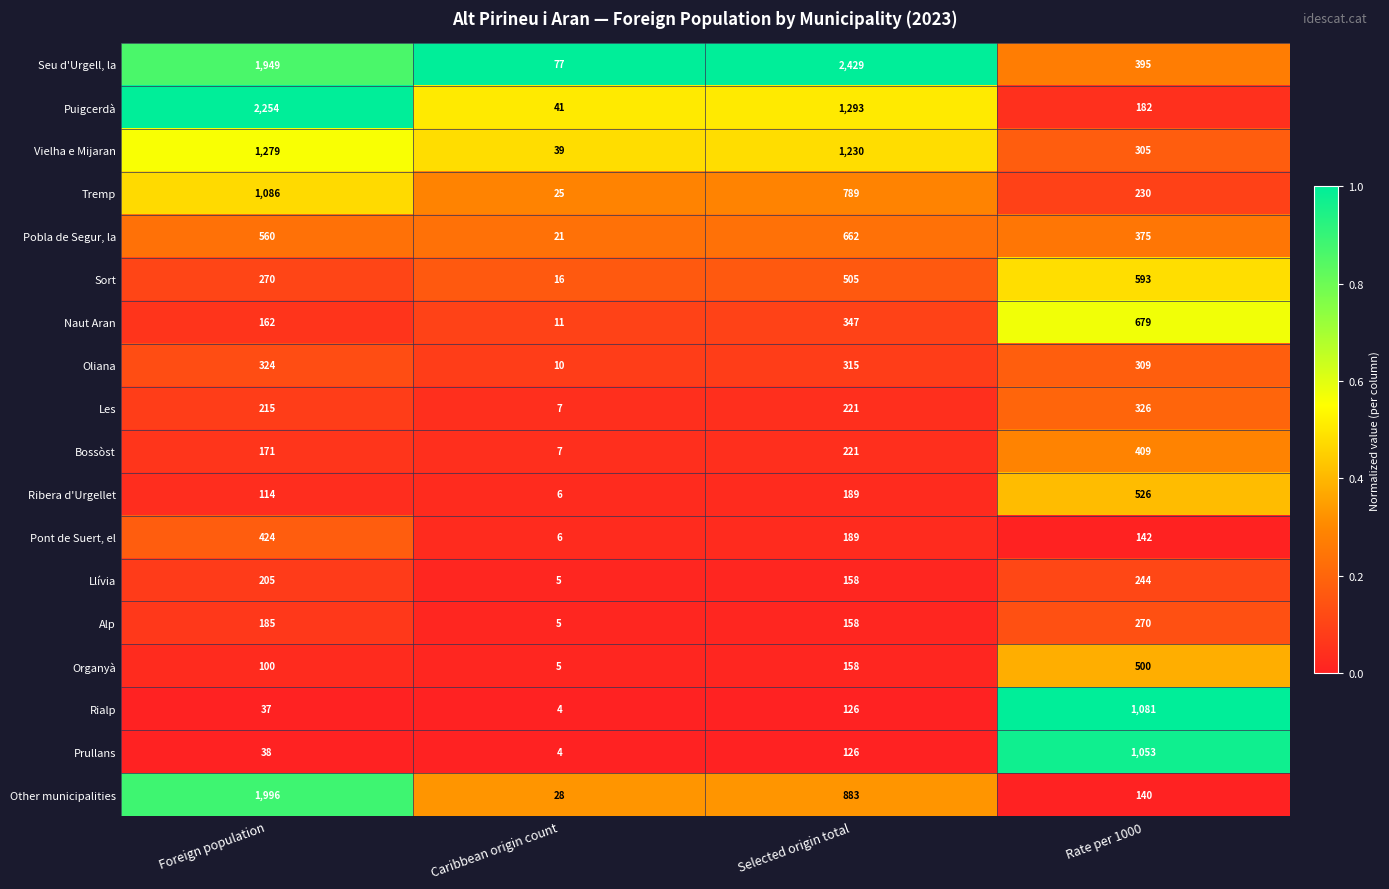

What is the difference between the Vielha e Mijaran values at Caribbean origin count and Selected origin total?

1191